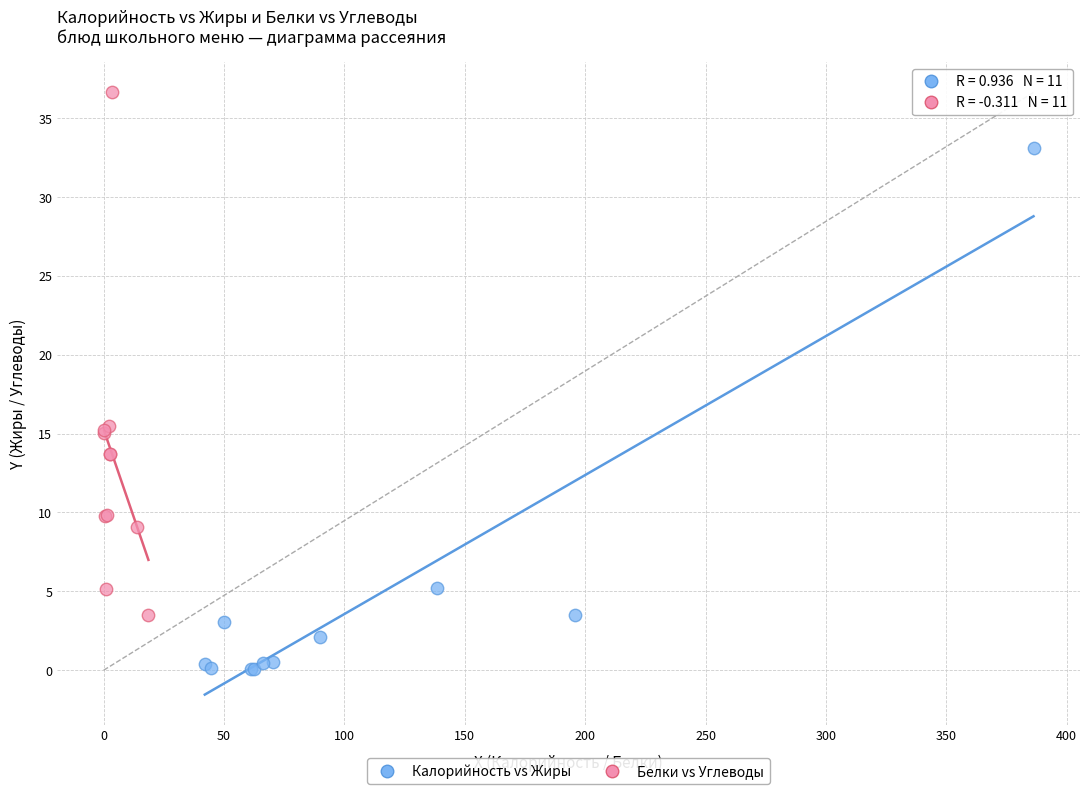

Which series reaches the maximum Y coordinate?

Белки vs Углеводы